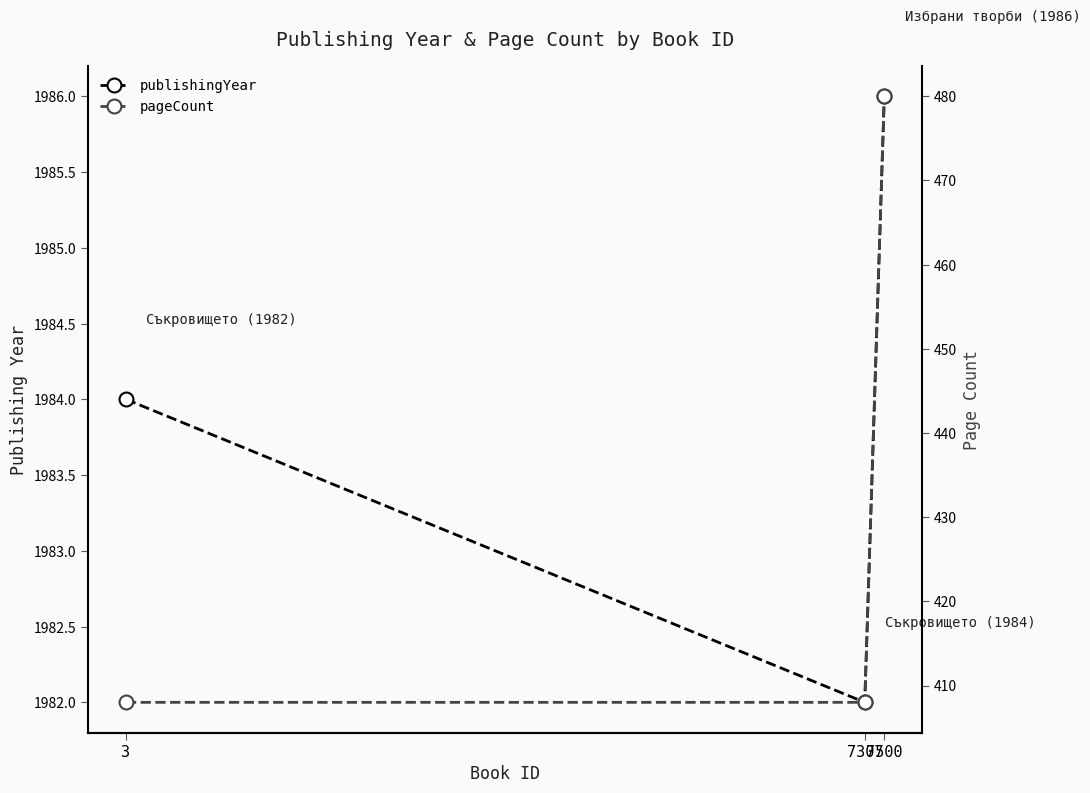

At which category is the sum across all series the highest?

7500